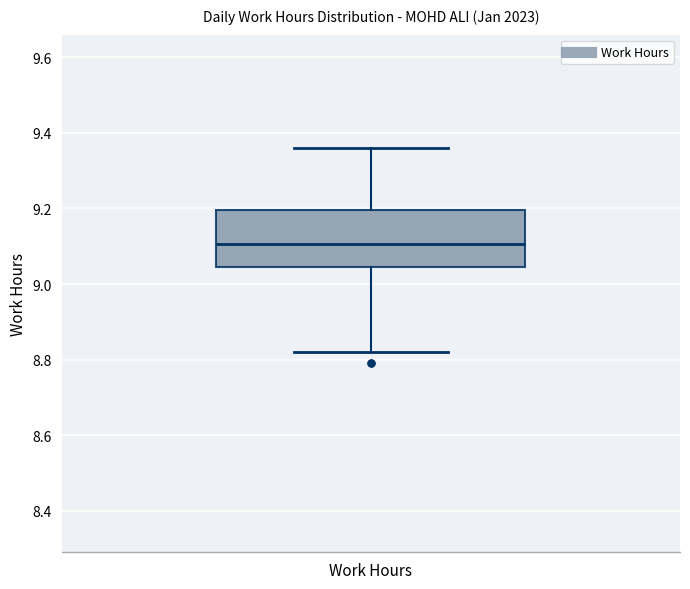

Transcribe this box plot: give where the median line is, the range the box spans, and where the two whiskers end, as read against the y-axis. The values are not printed on the chart, so give them approximately, as read against the axis.

median 9.10, box 9.04 to 9.20, whiskers 8.82 to 9.36